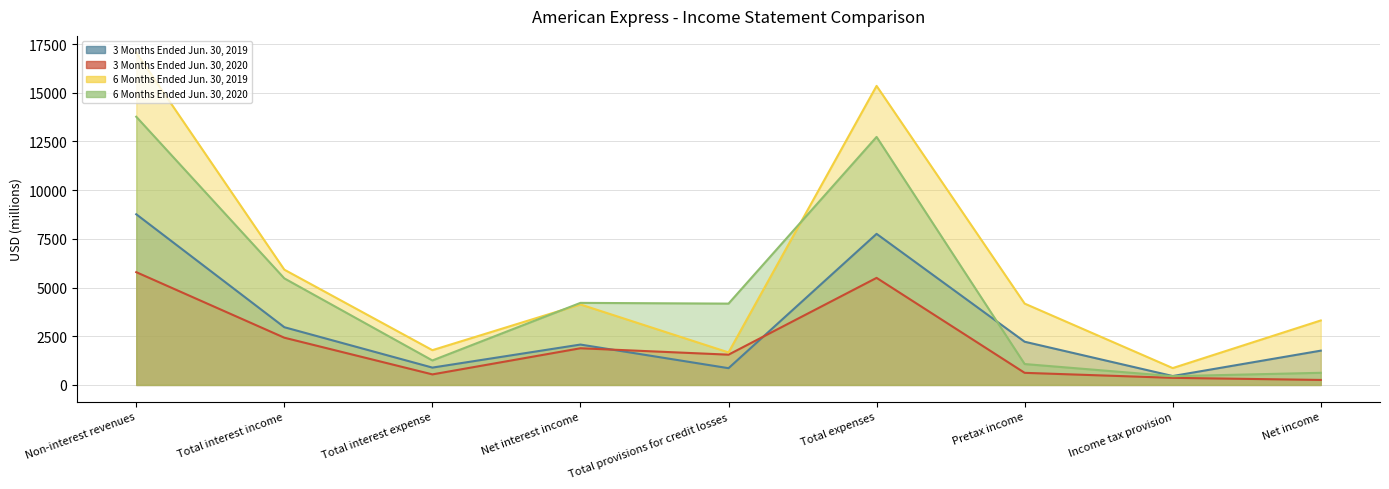

Where is 6 Months Ended Jun. 30, 2020 nearest to the value 7110?

Total interest income